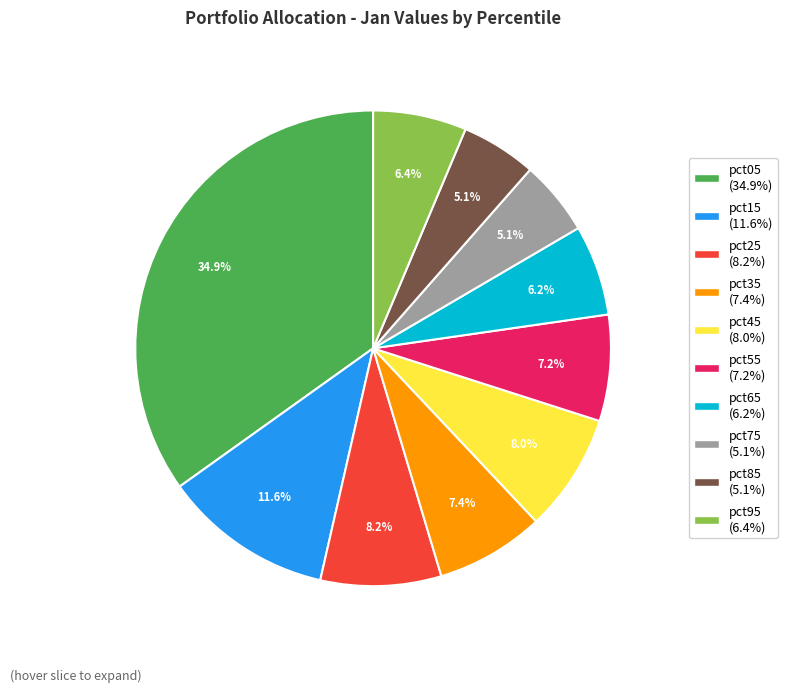

Does any single category account for the majority?

No